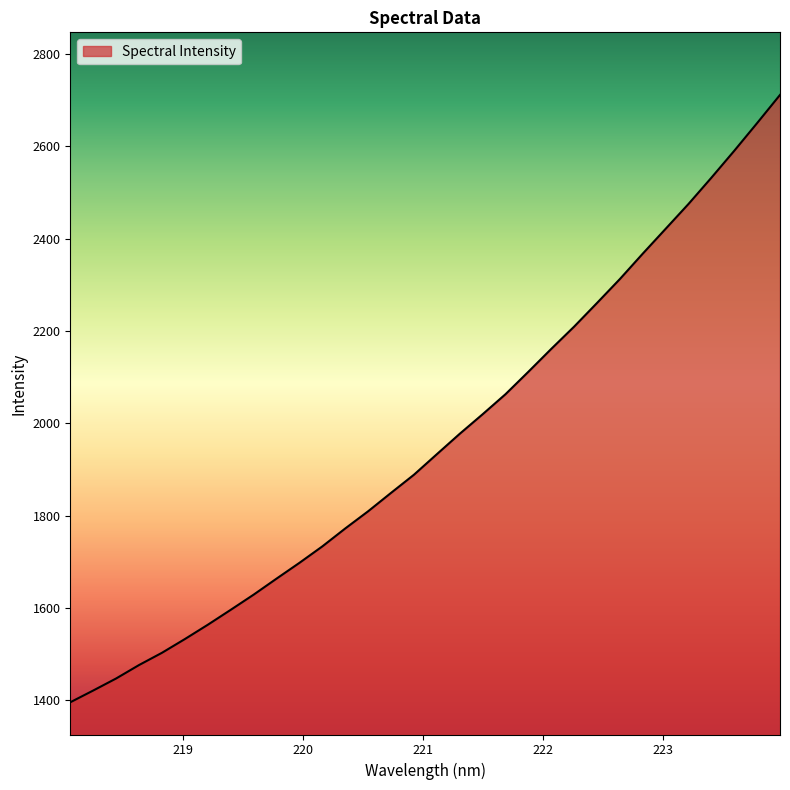

What is the minimum value shown in the chart?

1395.9